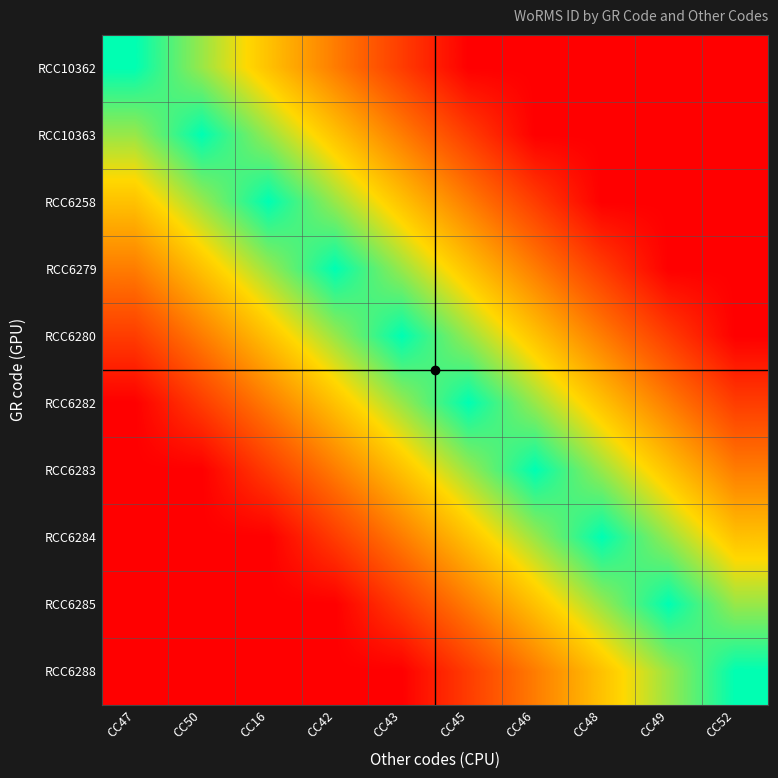

Rank the series by their maximum value, from highest to lowest.

RCC10362, RCC10363, RCC6258, RCC6279, RCC6280, RCC6282, RCC6283, RCC6284, RCC6285, RCC6288